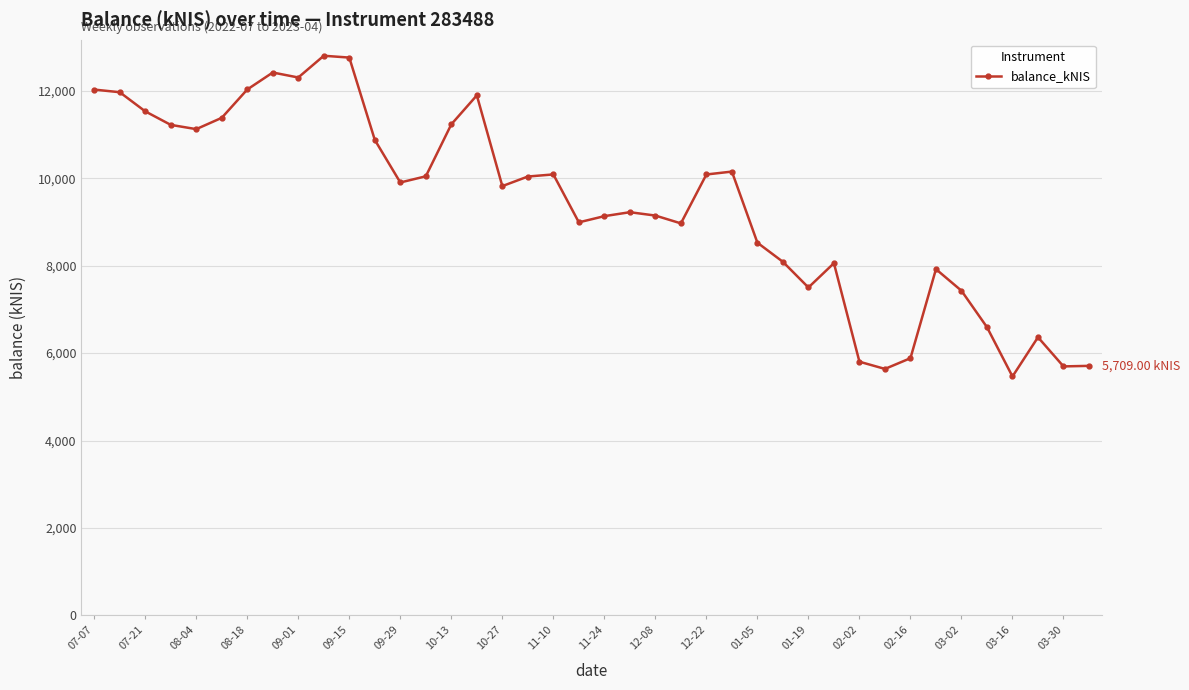

What is the average value?

9396.3